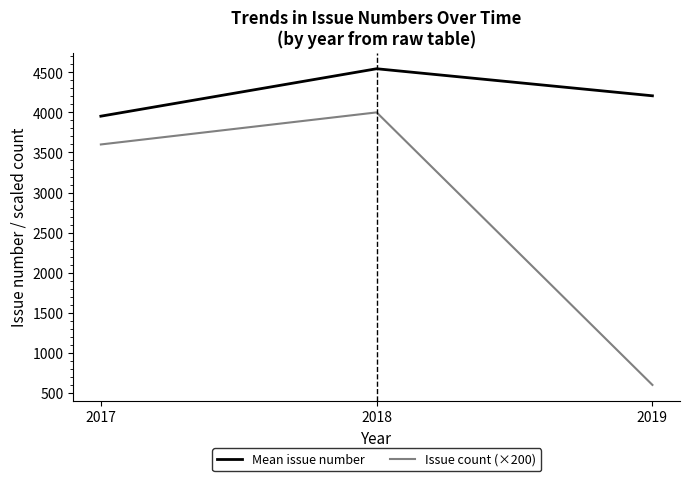

Which series has the largest total across all categories?

Mean issue number